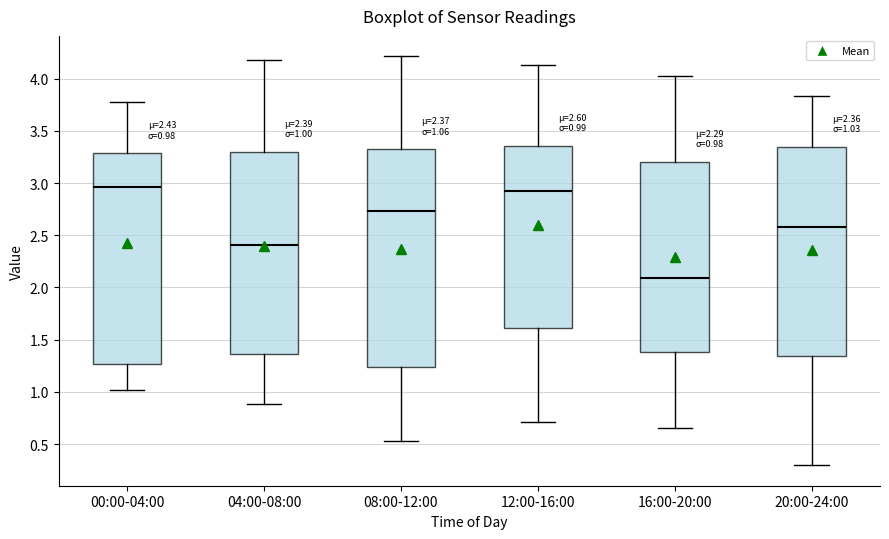

Which box has the lowest median line?

16:00-20:00